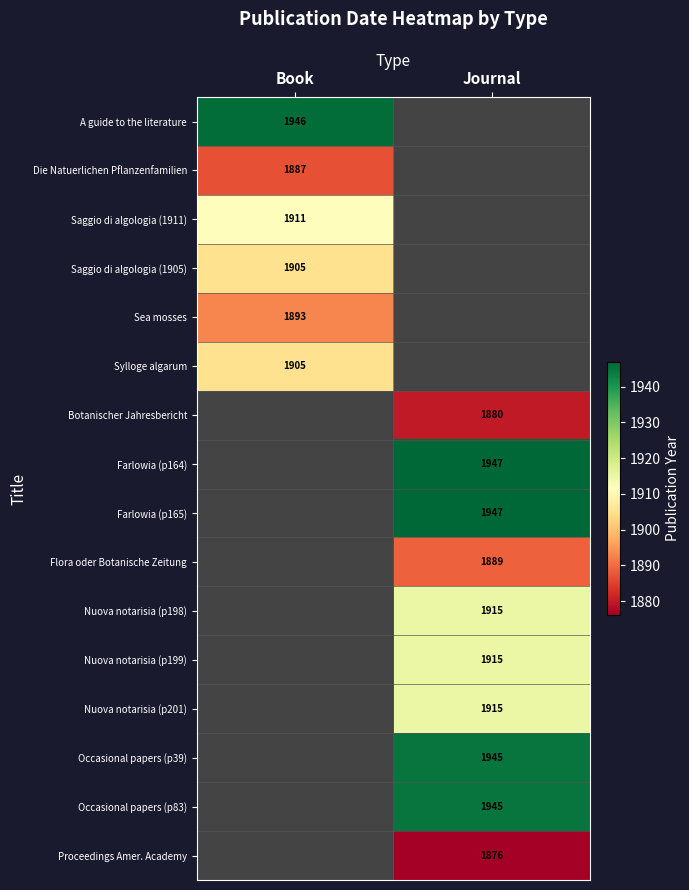

The Nuova notarisia (p201) series shows 1915 at Journal. True or false?

True